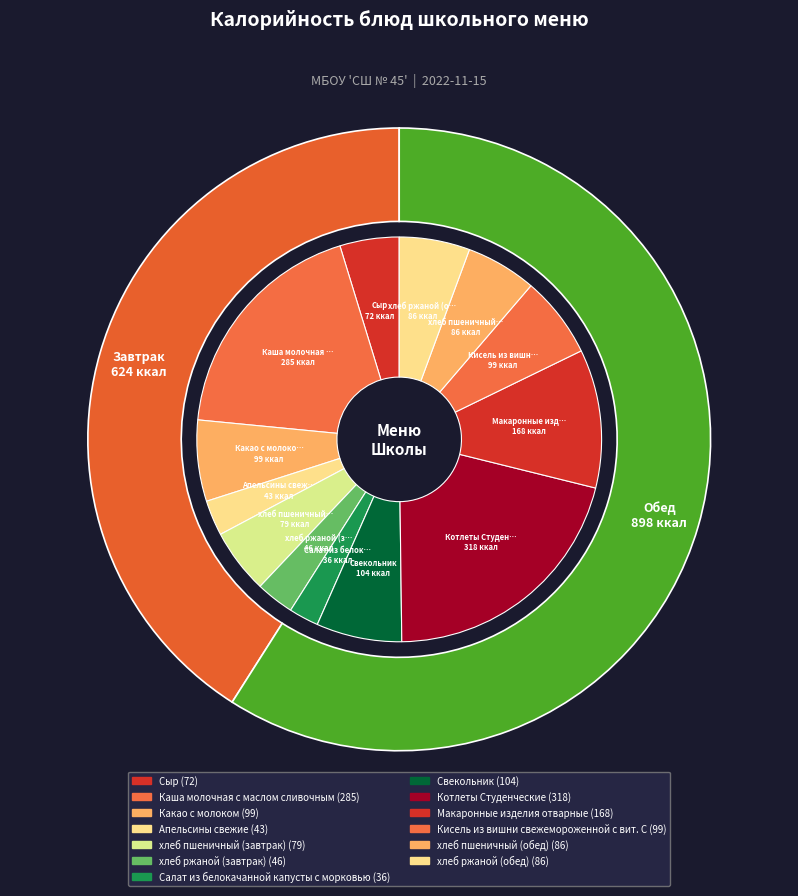

Combined, what portion of the pie is Каша молочная с маслом сливочным and Салат из белокачанной капусты с морковью?

21.1%